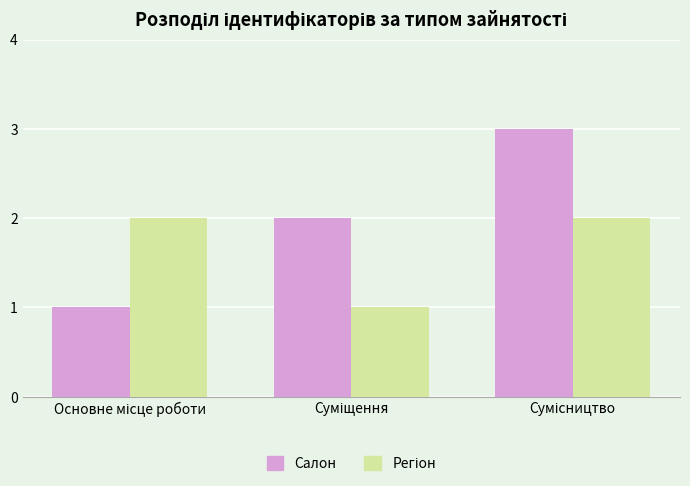

Which series has the widest spread of values?

Салон